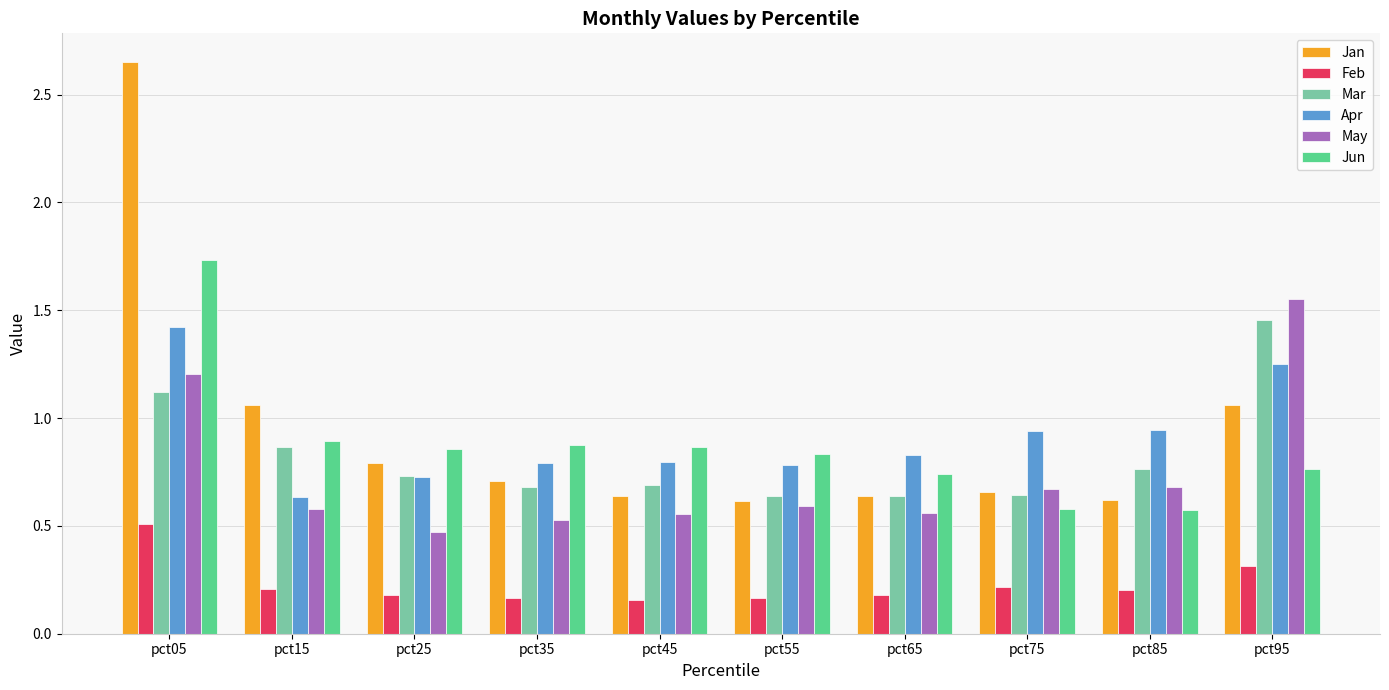

Count the number of categories in the chart.

10